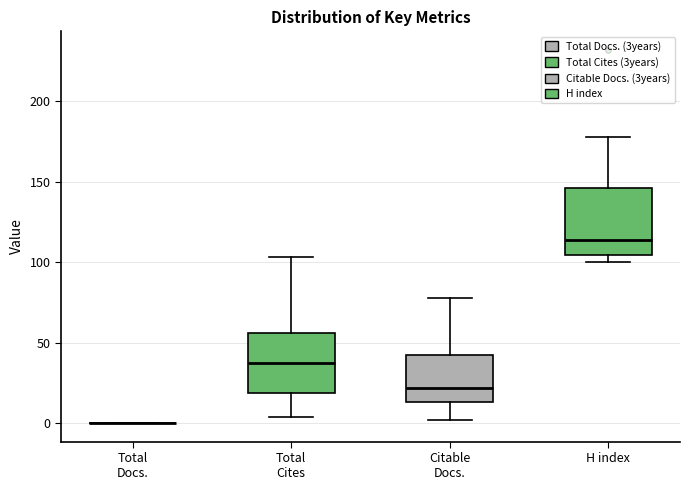

Where is the upper edge of the box for H index on the y-axis? The values are not printed on the chart, so give them approximately, as read against the axis.

145